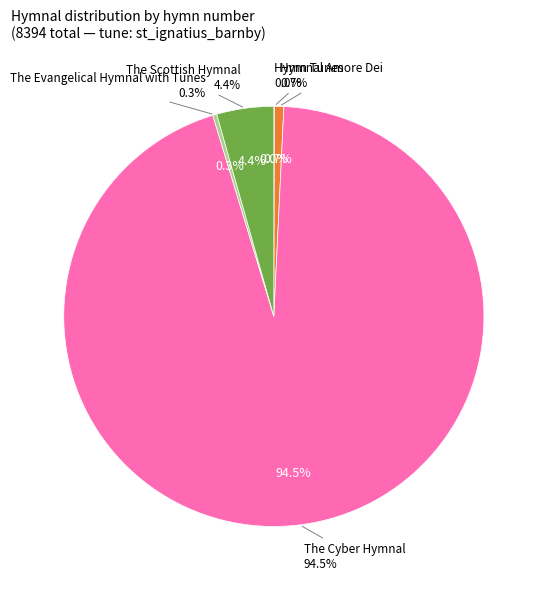

What percentage is NOT represented by The Scottish Hymnal?

95.6%